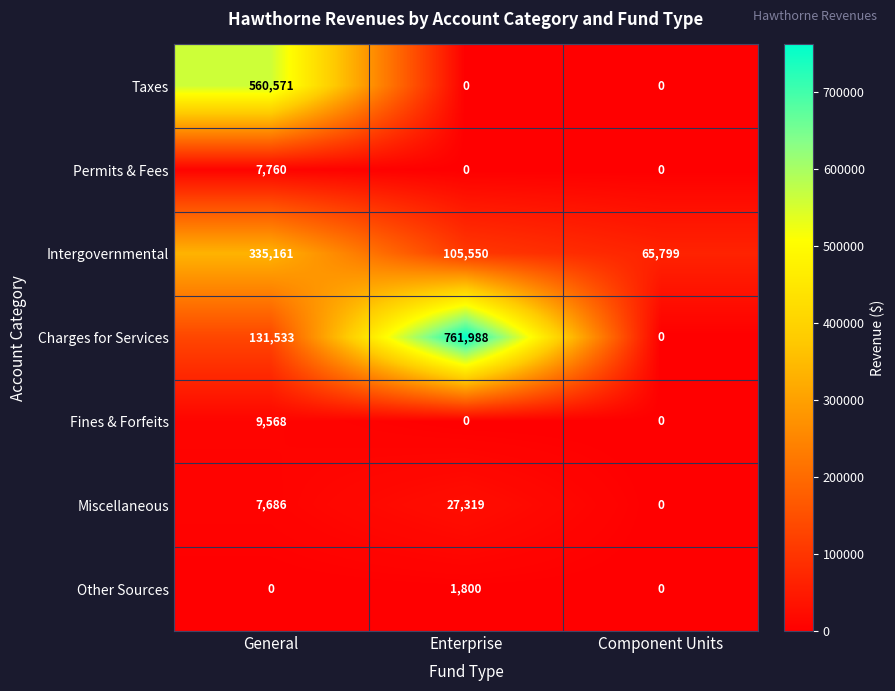

Is the value of Intergovernmental at General greater than the value of Fines & Forfeits at General?

Yes